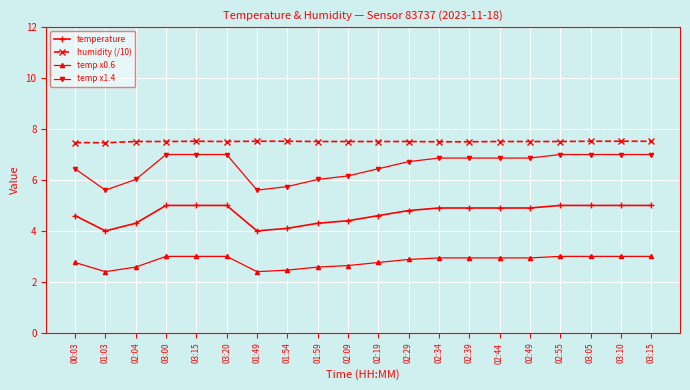

Does the chart have visible grid lines?

Yes